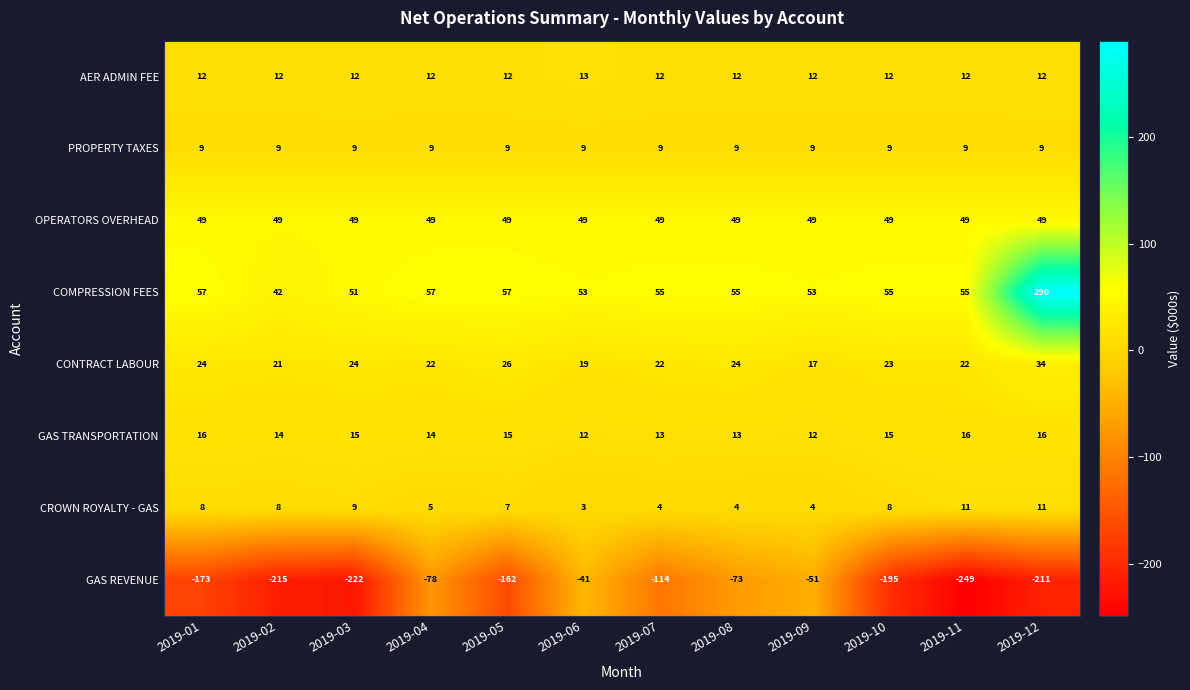

Which series changed the most between 2019-08 and 2019-09?

GAS REVENUE